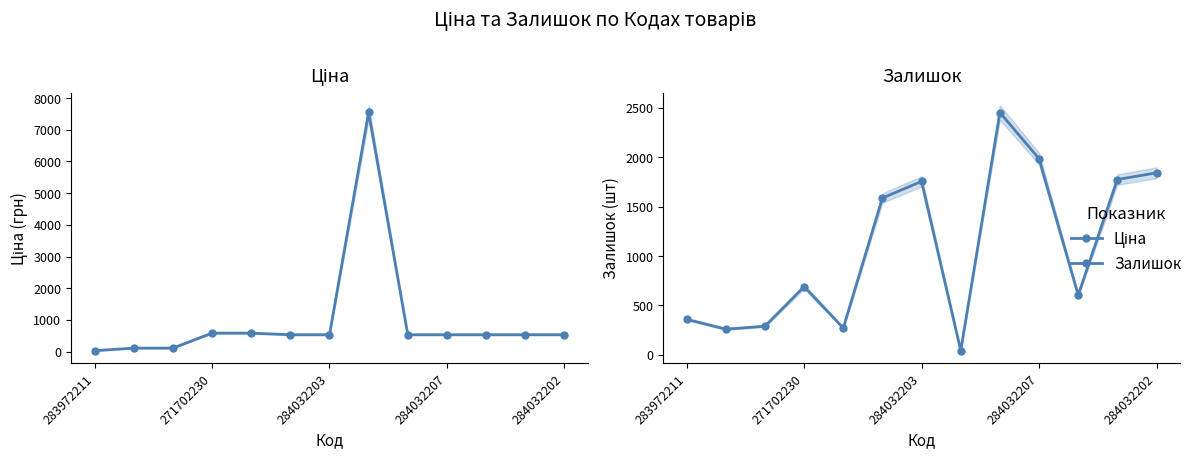

How many lines are shown in the chart?

2